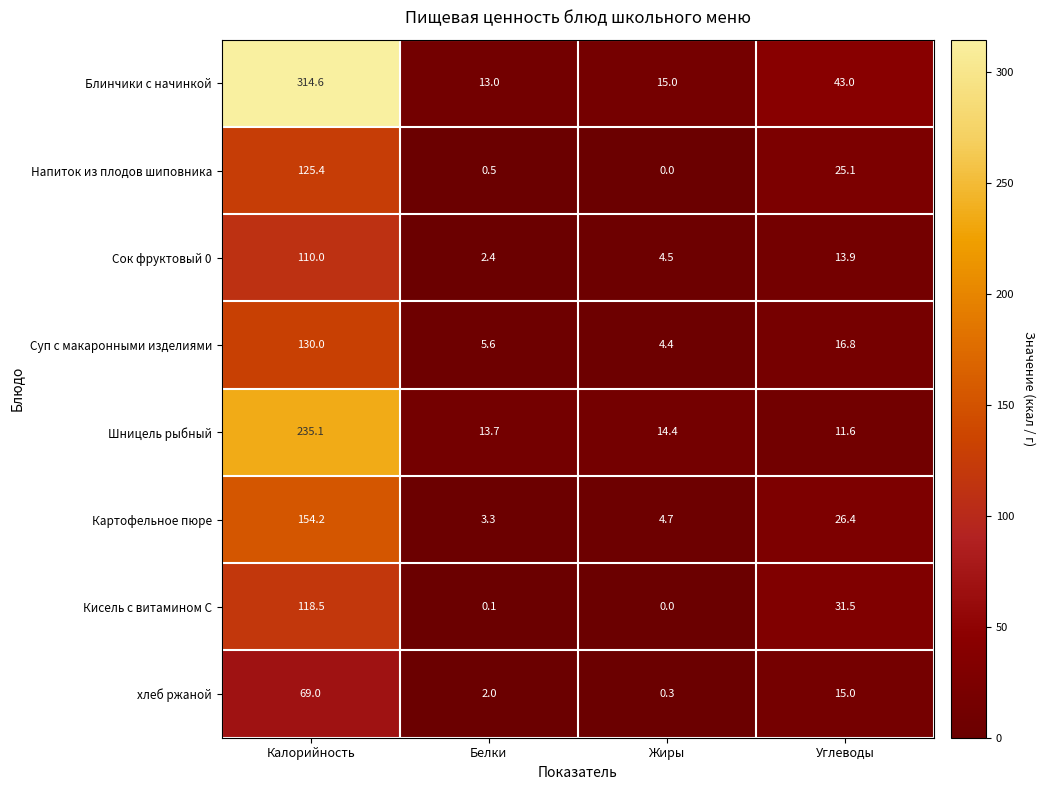

What value does the хлеб ржаной series have at Белки?

2.0